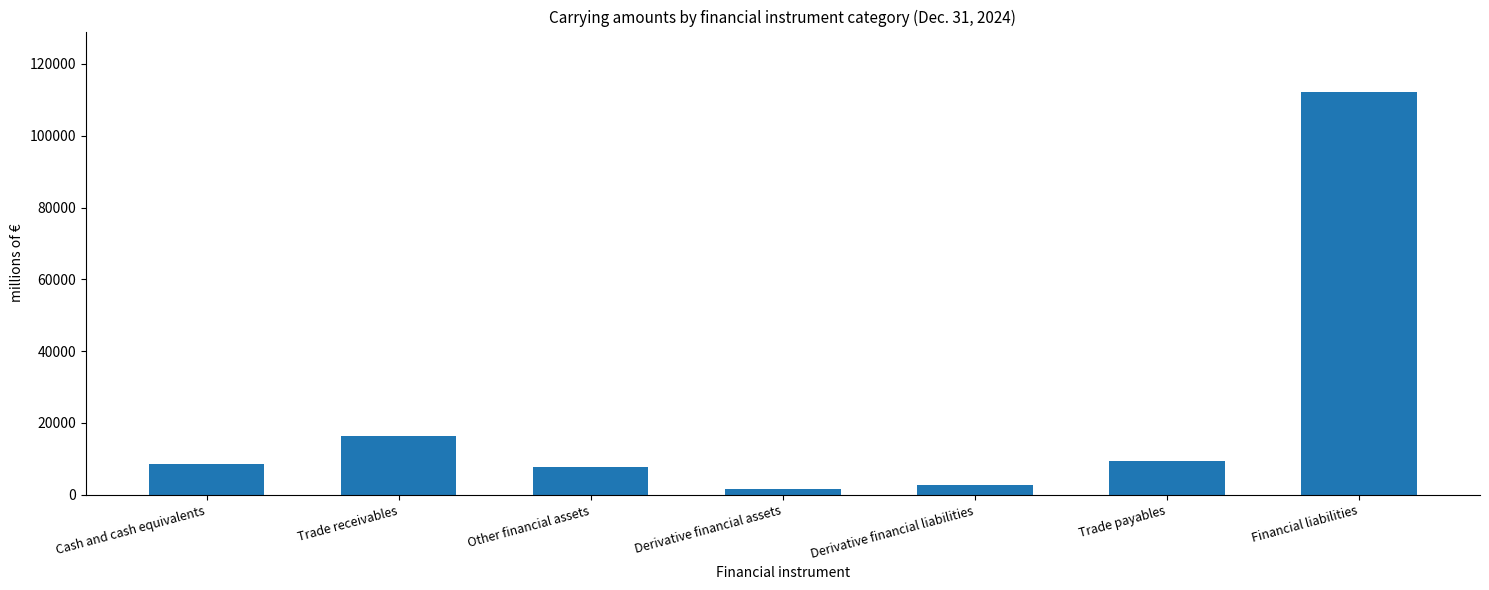

What is the change in value from Trade payables to Financial liabilities?

+102702